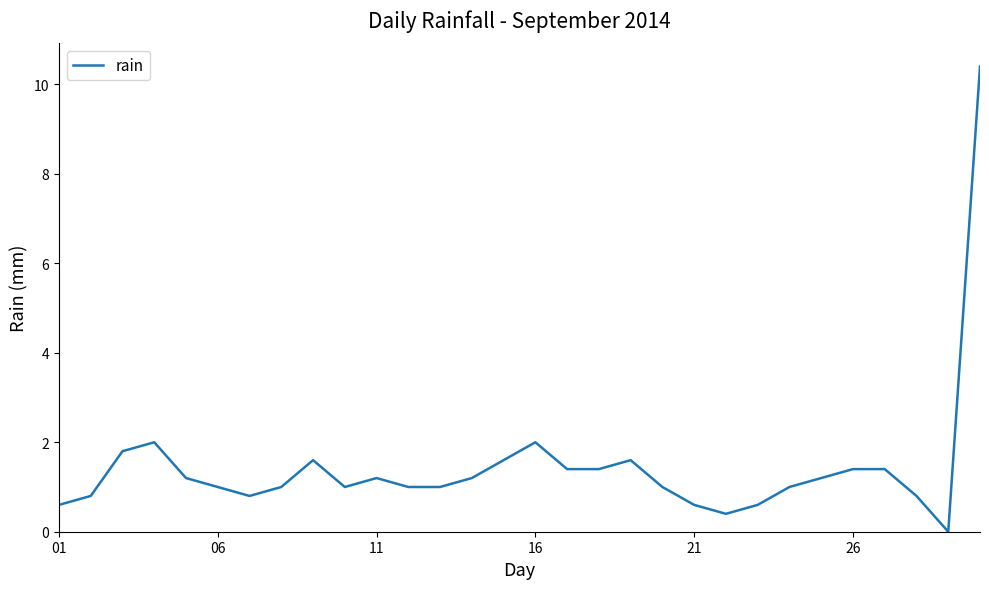

How many lines are shown in the chart?

1